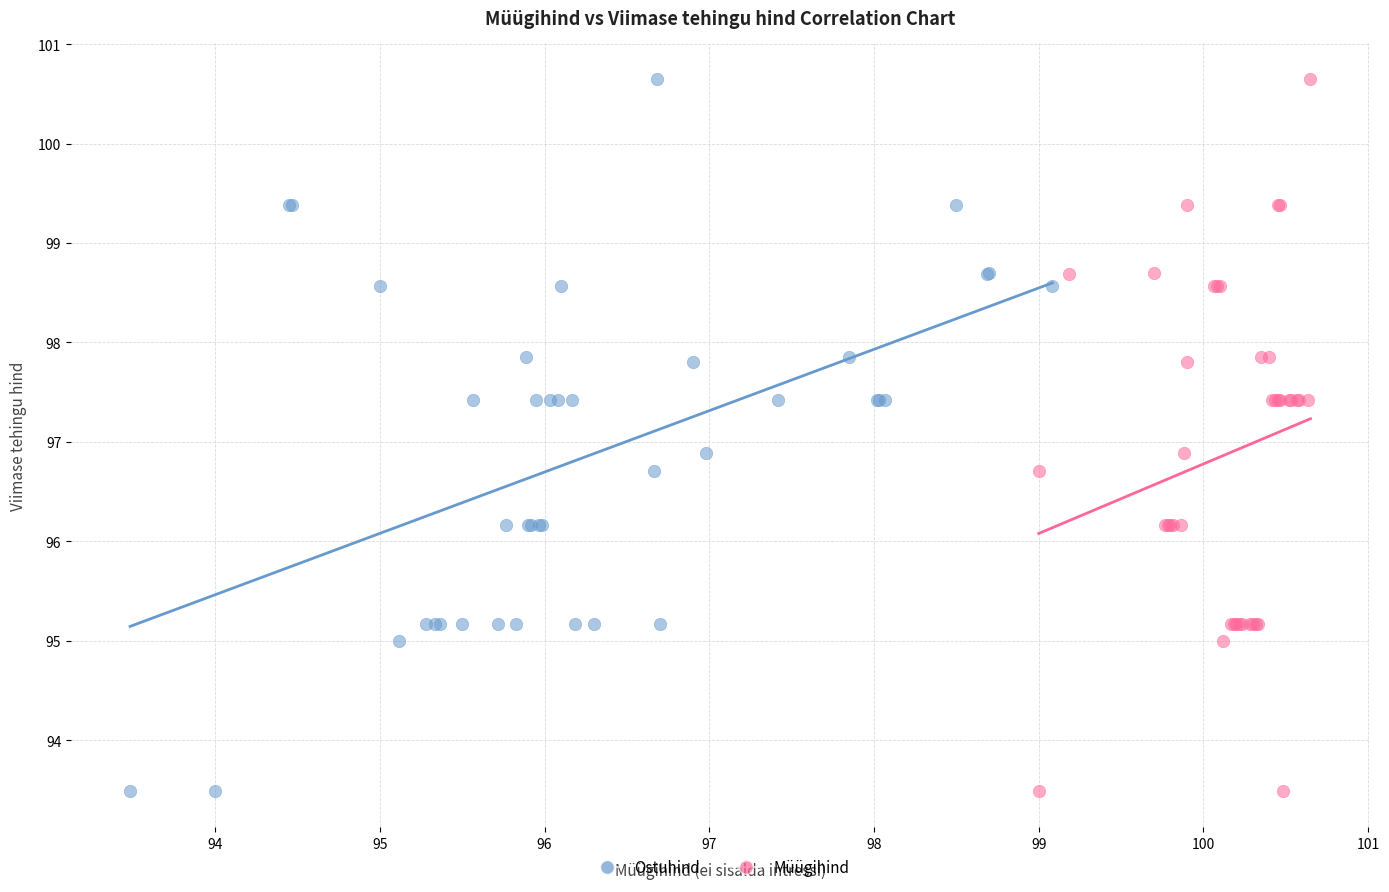

What are all the series names shown in the legend?

Ostuhind, Müügihind